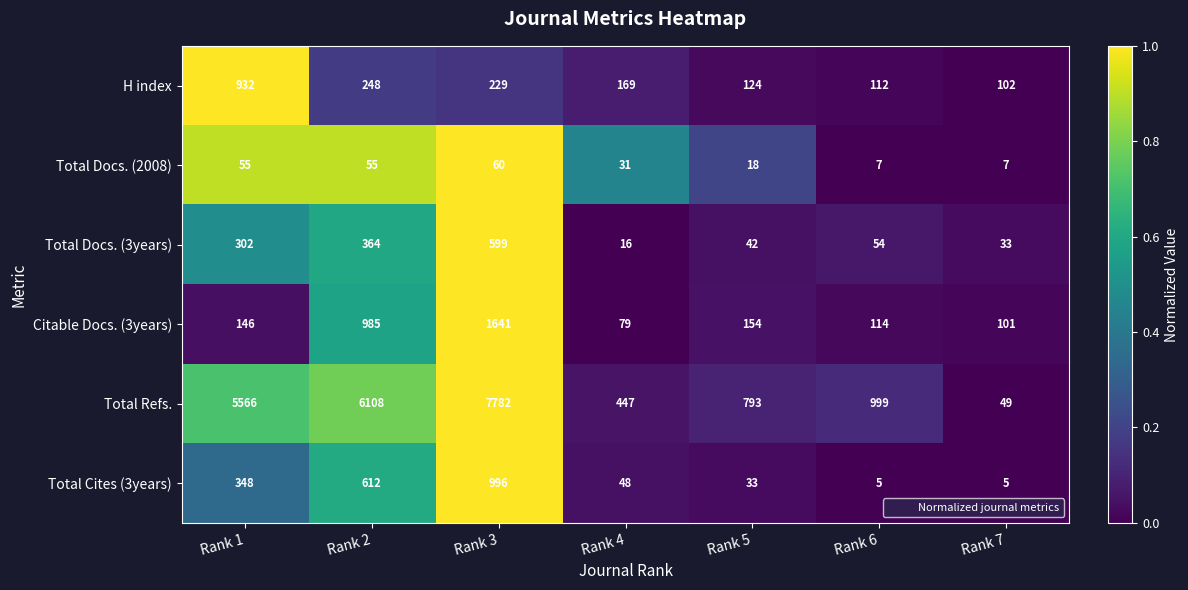

How many distinct data groups are displayed?

6